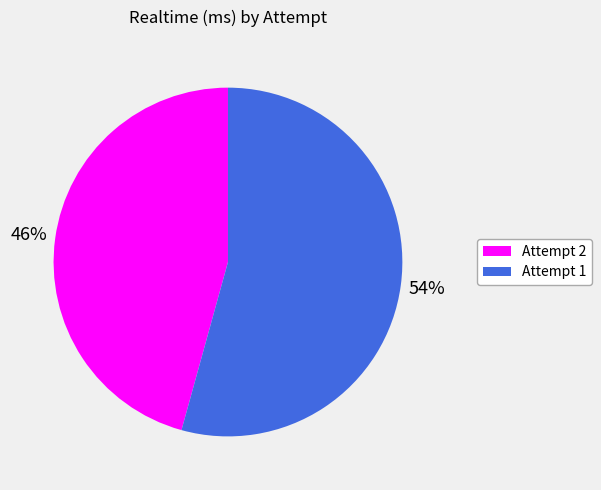

What is the smallest slice in the pie chart?

Attempt 2